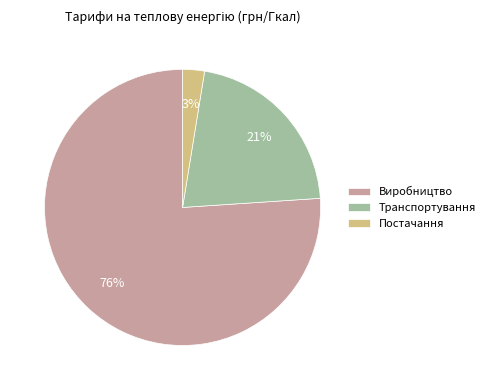

Which has a higher value, Виробництво or Транспортування?

Виробництво